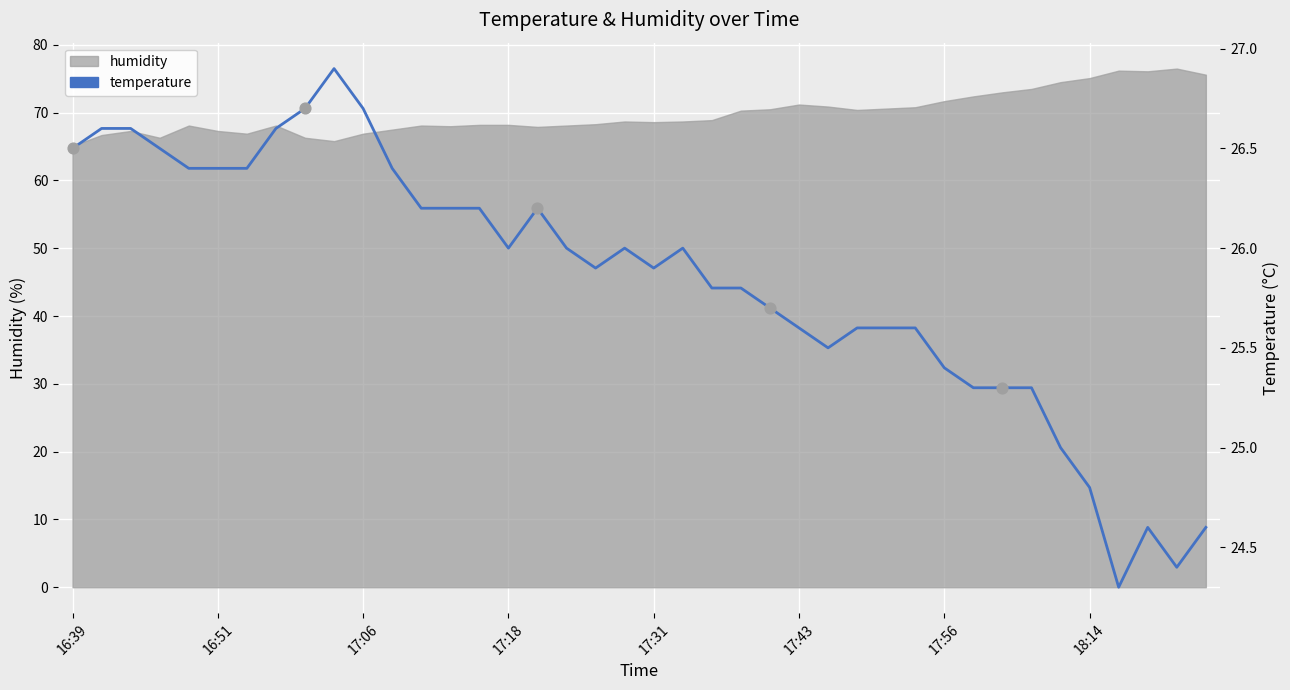

What is the ratio of the value at 35 to the value at 12?

0.9